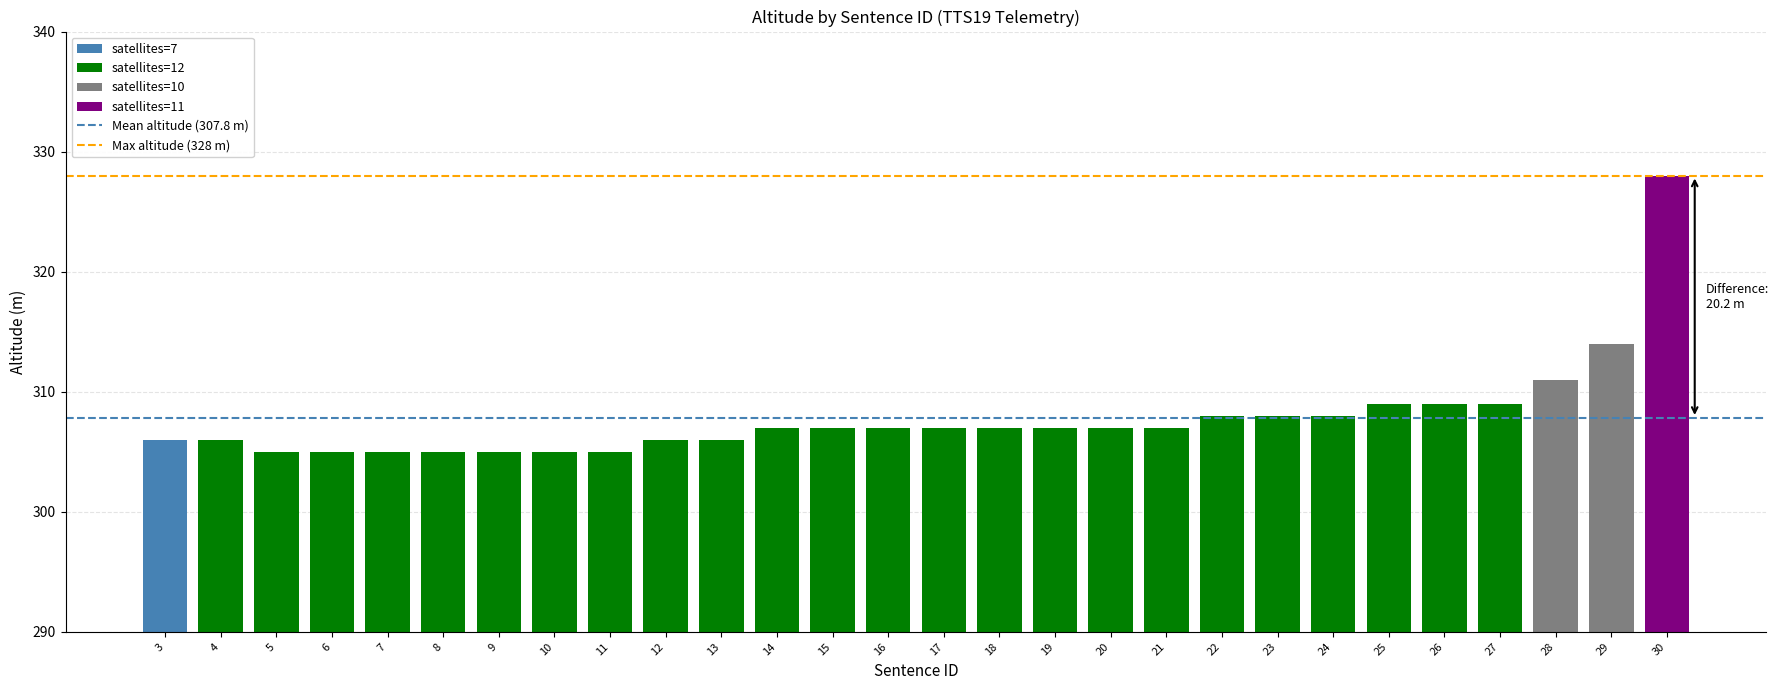

At which label is the value closest to 316?

29